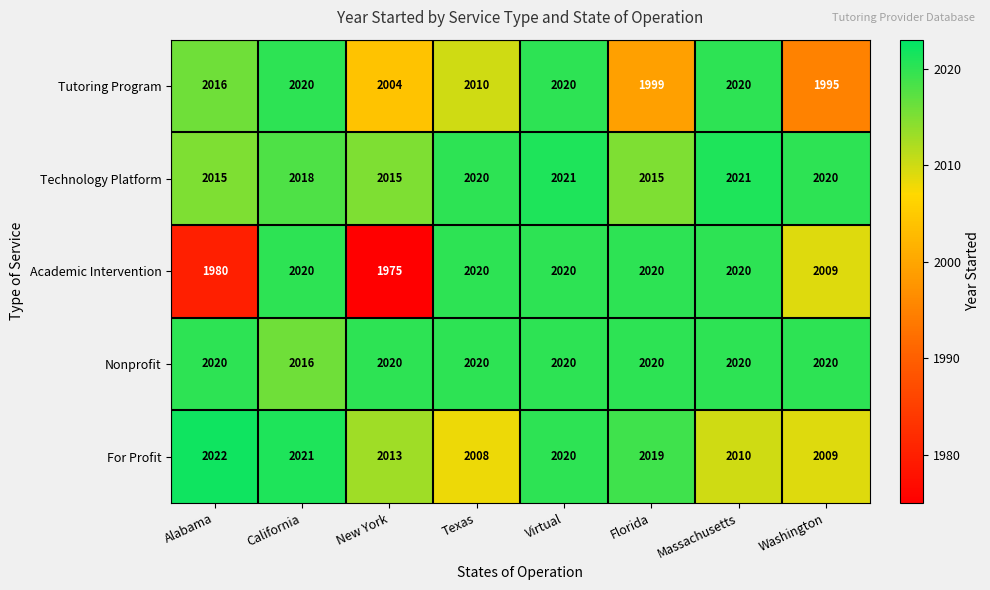

Is the value of Technology Platform at Washington greater than the value of For Profit at California?

No